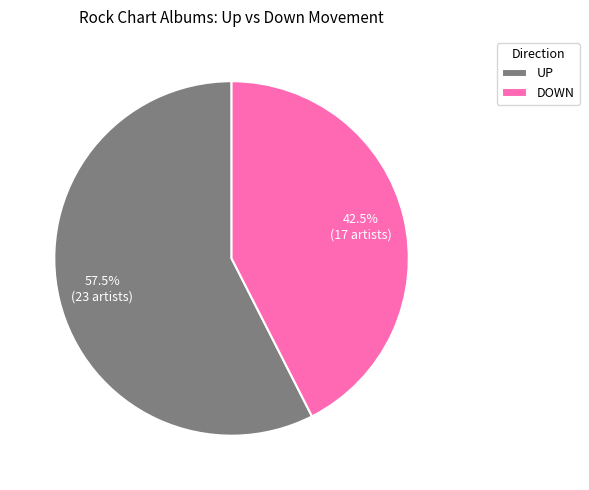

Which slice is the smallest?

DOWN